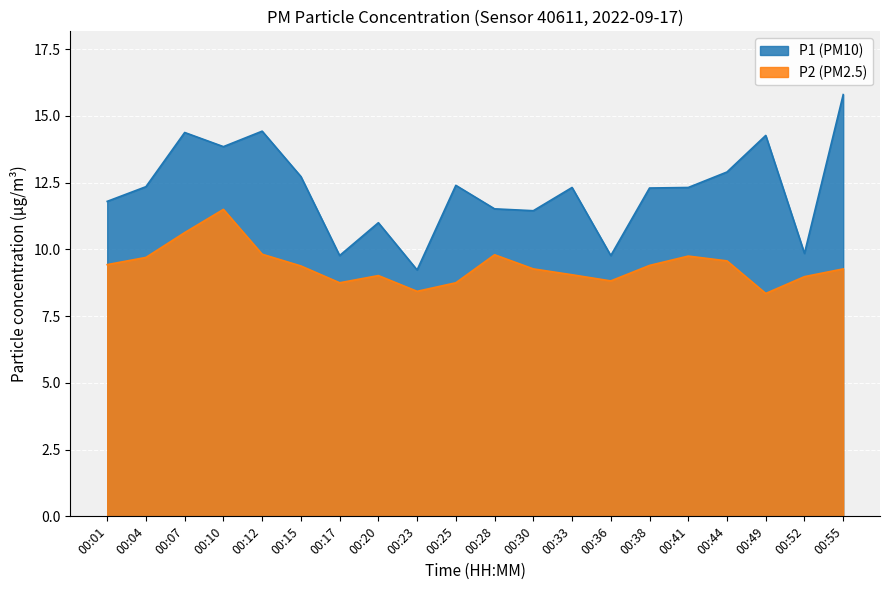

Does the chart display data point markers on the line(s)?

No